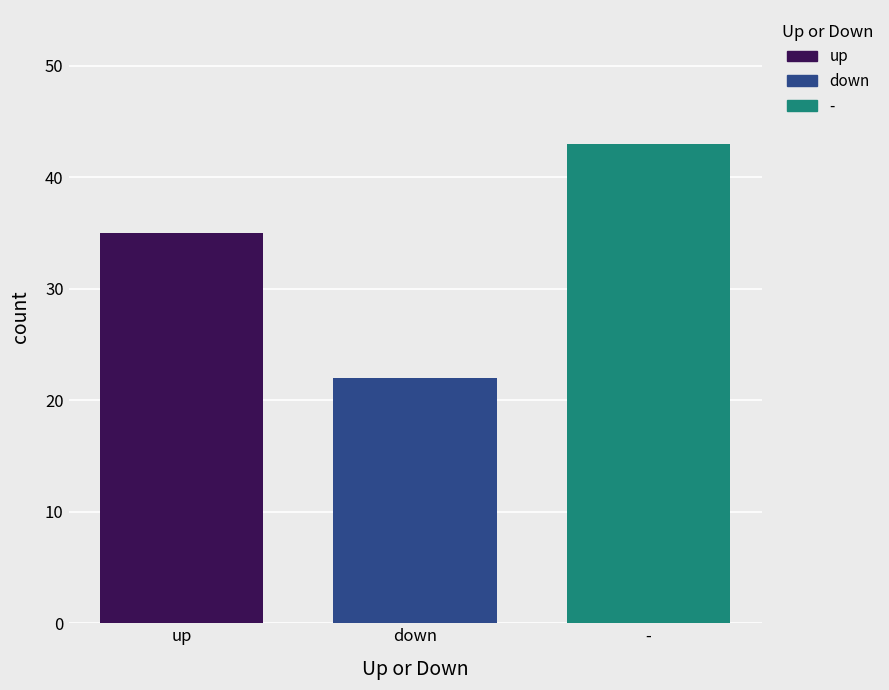

What is the difference between the highest and lowest values at down?

21